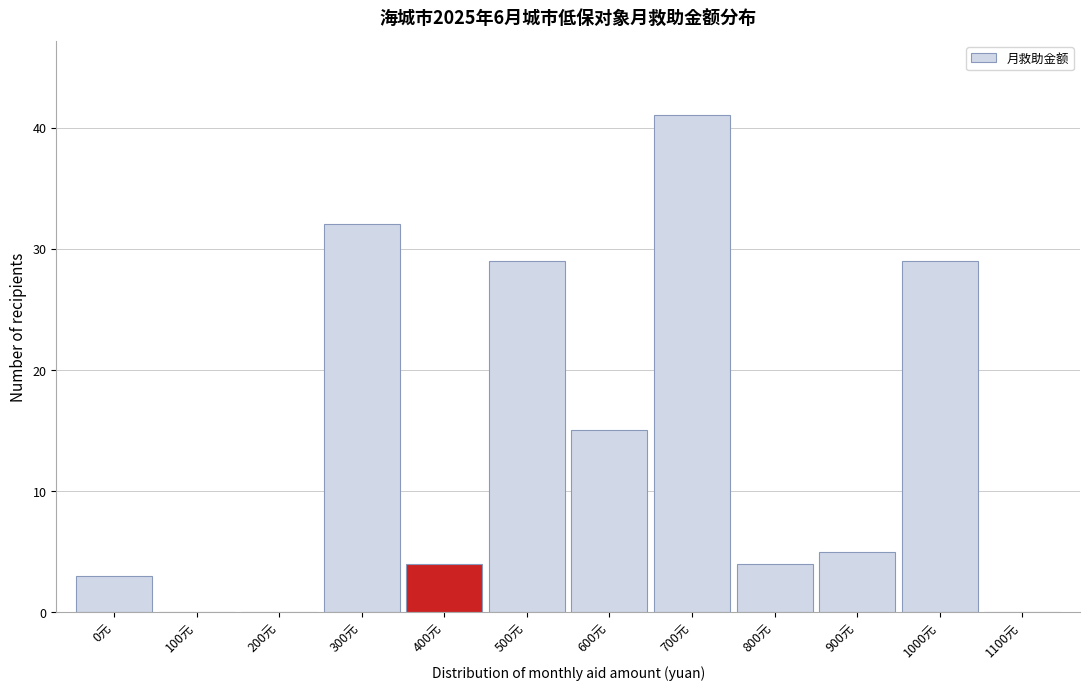

Reading right to left, extract all data points from this chart.

1100元=0	1000元=29	900元=5	800元=4	700元=41	600元=15	500元=29	400元=4	300元=32	200元=0	100元=0	0元=3